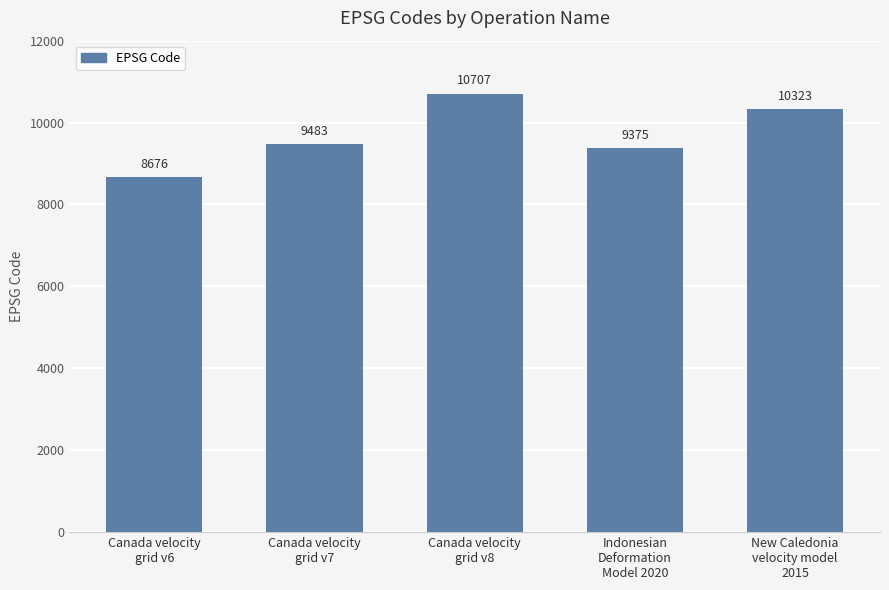

Rank the categories by value from highest to lowest.

Canada velocity
grid v8, New Caledonia
velocity model
2015, Canada velocity
grid v7, Indonesian
Deformation
Model 2020, Canada velocity
grid v6